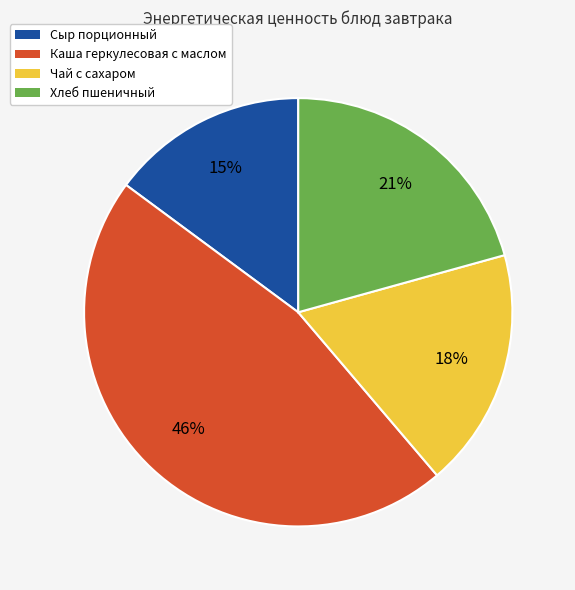

Count the number of slices in the pie.

4